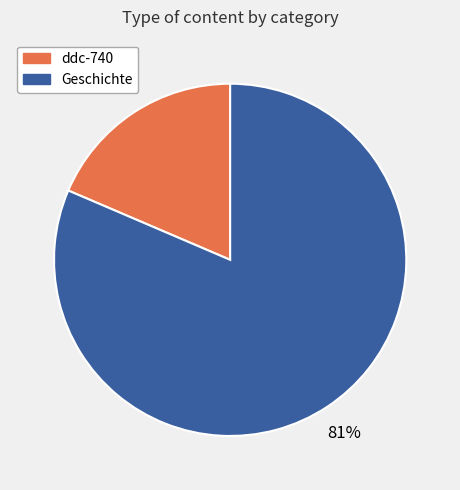

Which category accounts for the majority?

Geschichte